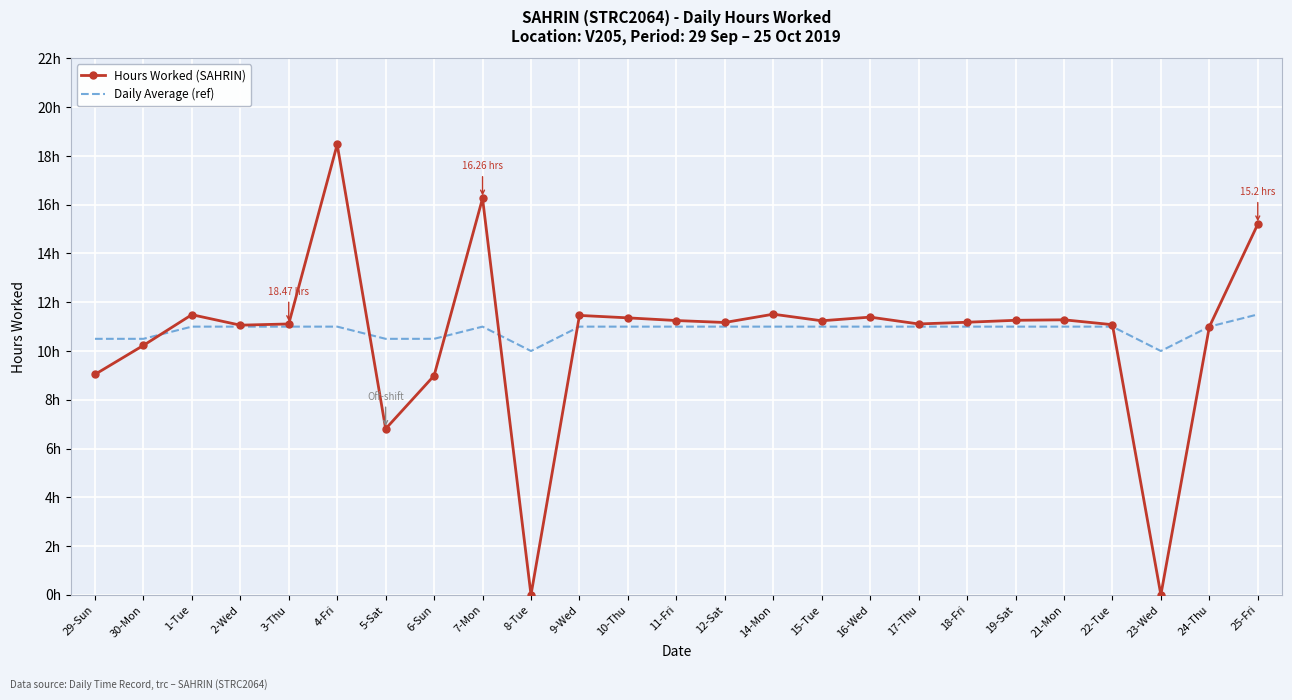

What are all the series names shown in the legend?

Hours Worked (SAHRIN), Daily Average (ref)